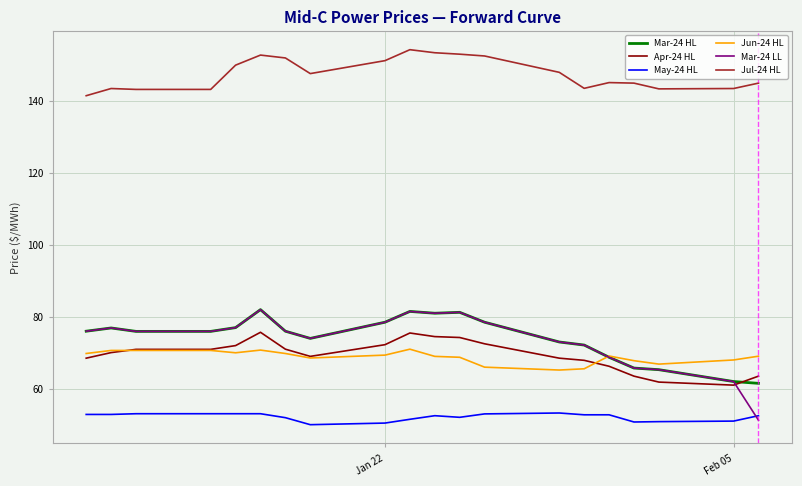

List the series in order of their peak value, highest first.

Jul-24 HL, Mar-24 HL, Mar-24 LL, Apr-24 HL, Jun-24 HL, May-24 HL